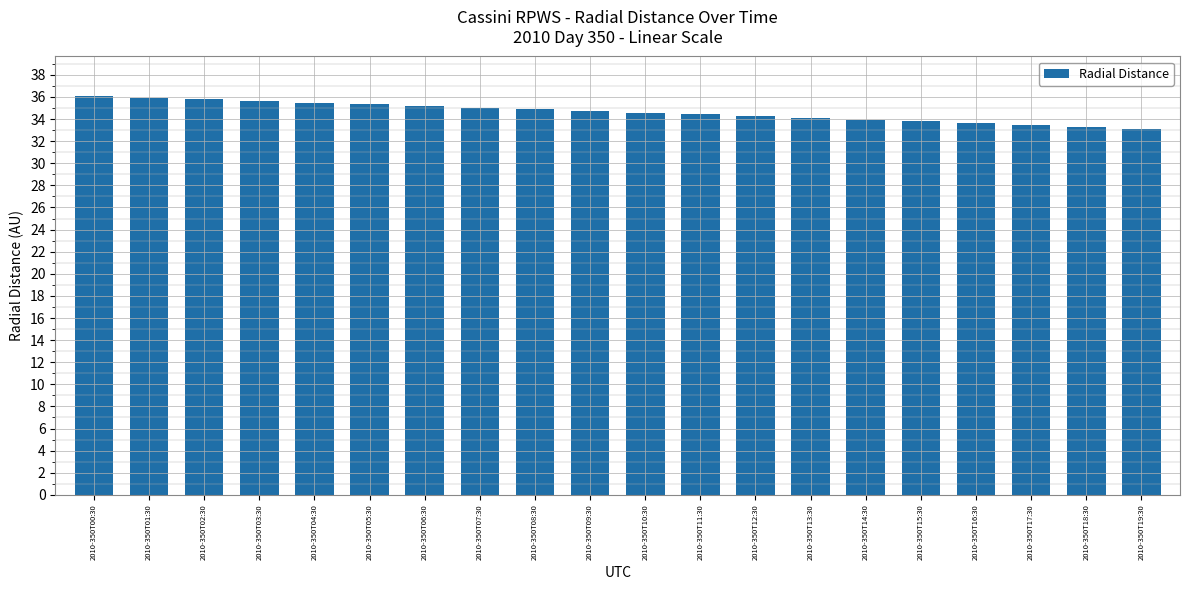

How many data points does each series have?

20